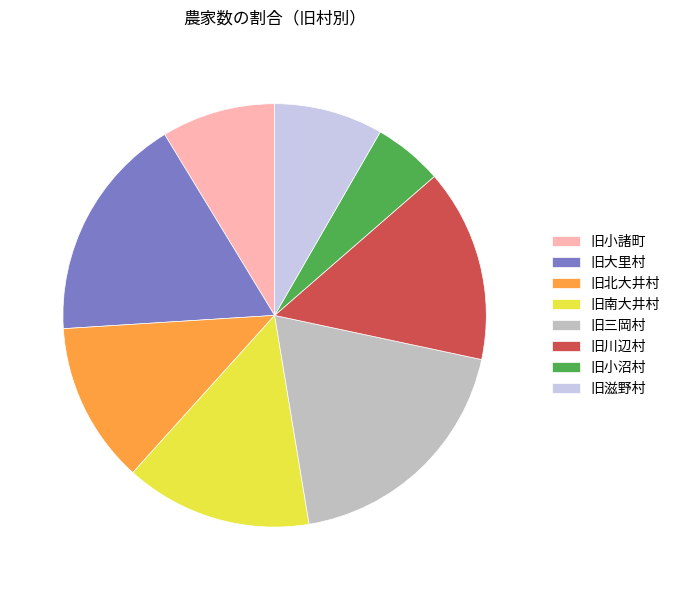

Which slice is the largest?

旧三岡村